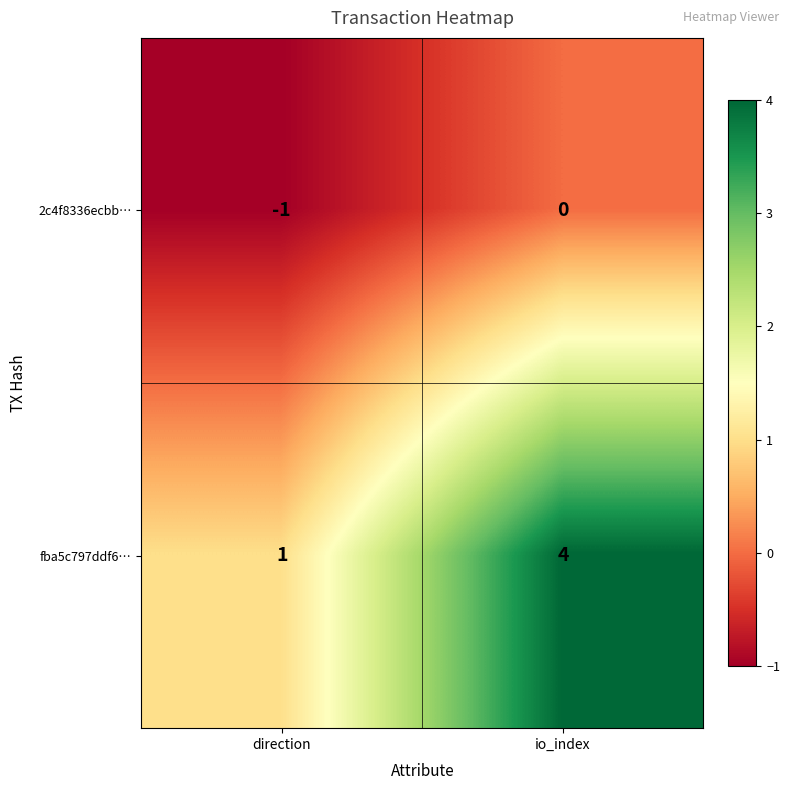

What is the difference between the fba5c797ddf6… values at io_index and direction?

3